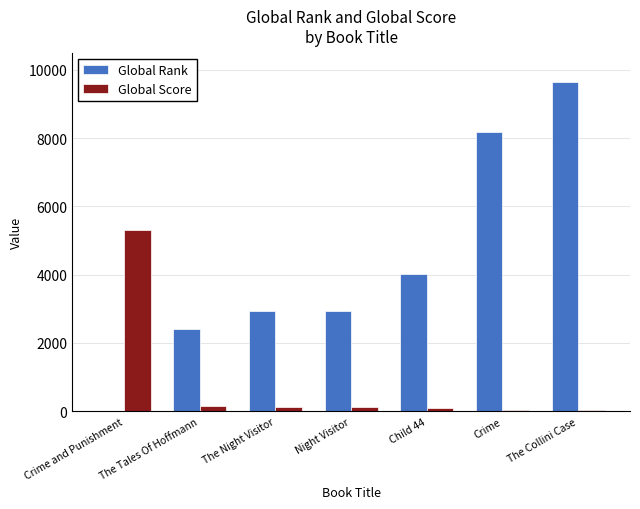

At which label does Global Score reach its peak?

Crime and Punishment